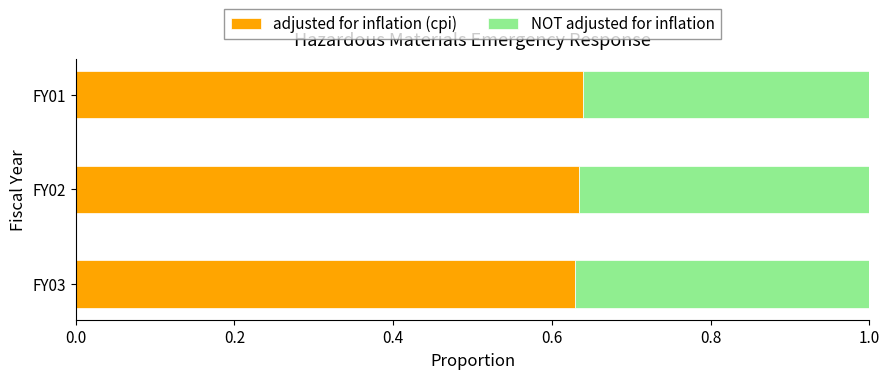

How many adjusted for inflation (cpi) values are between 0 and 1?

3